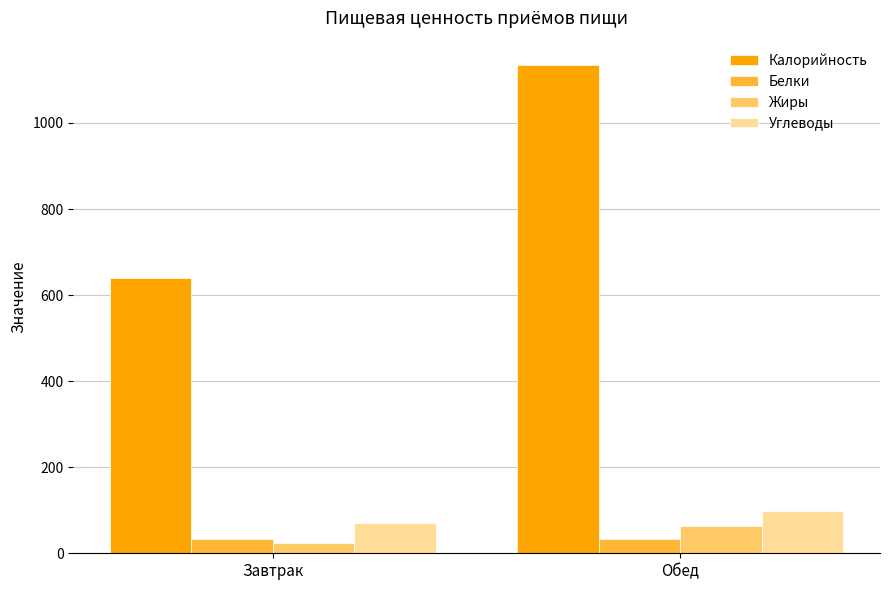

Does the chart contain any negative values?

No